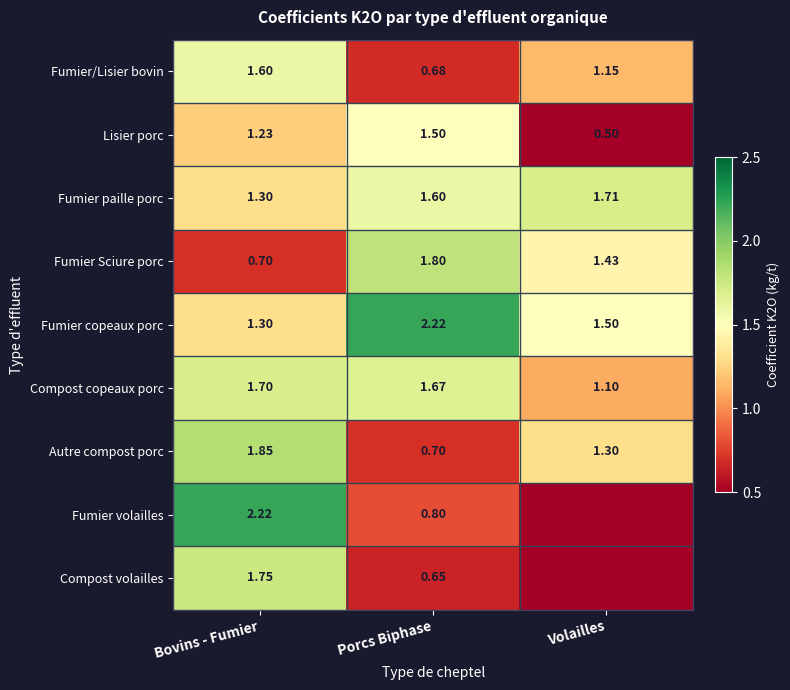

The value of Fumier Sciure porc at Bovins - Fumier is 0.4. True or false?

False